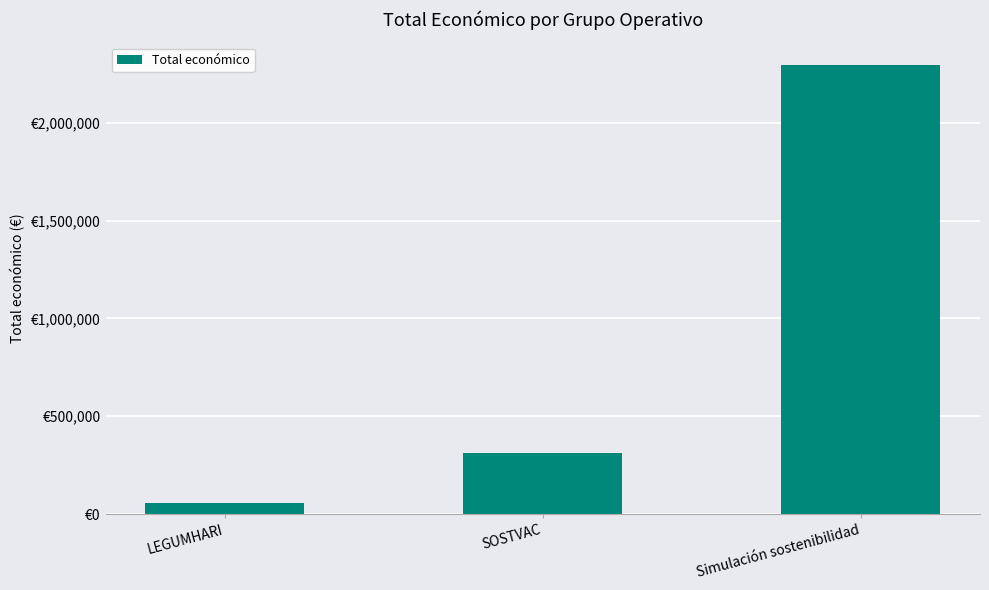

List the labels in order of value, largest first.

Simulación sostenibilidad, SOSTVAC, LEGUMHARI